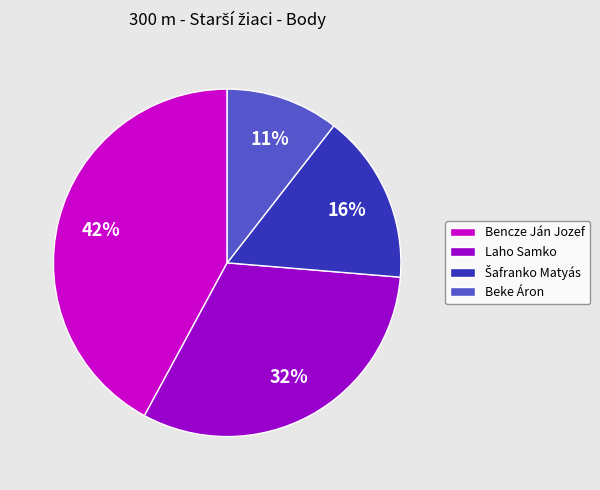

To the nearest percent, what portion does Laho Samko represent?

32%